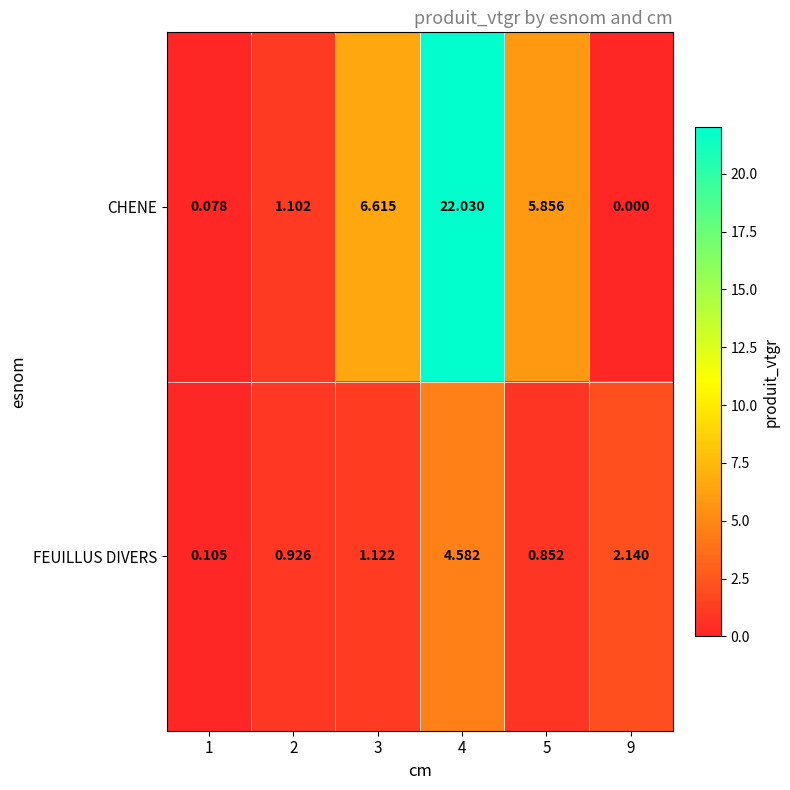

Which series has the largest total across all categories?

CHENE